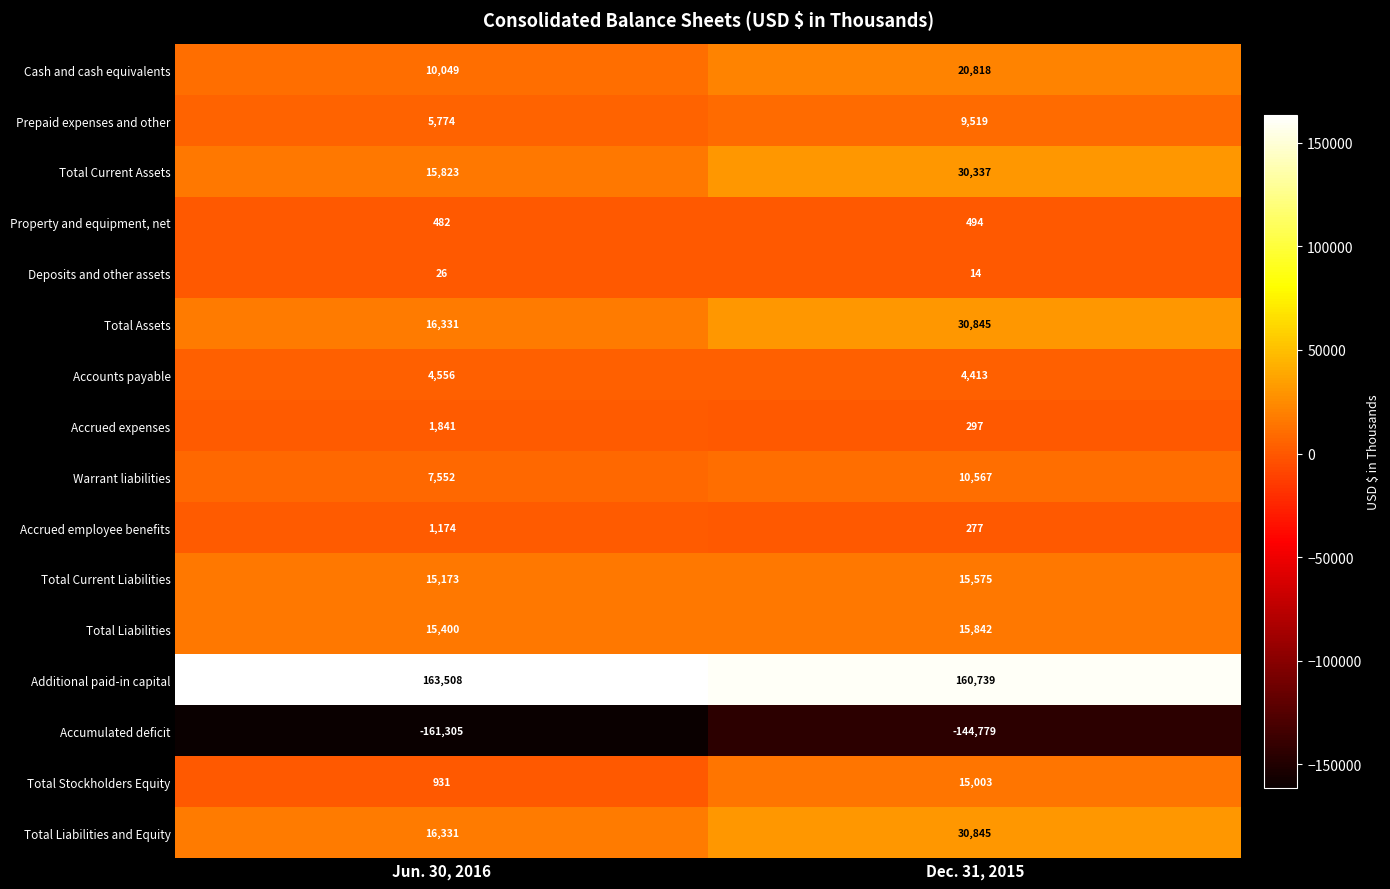

List the labels in order of Accrued employee benefits value, smallest first.

Dec. 31, 2015, Jun. 30, 2016